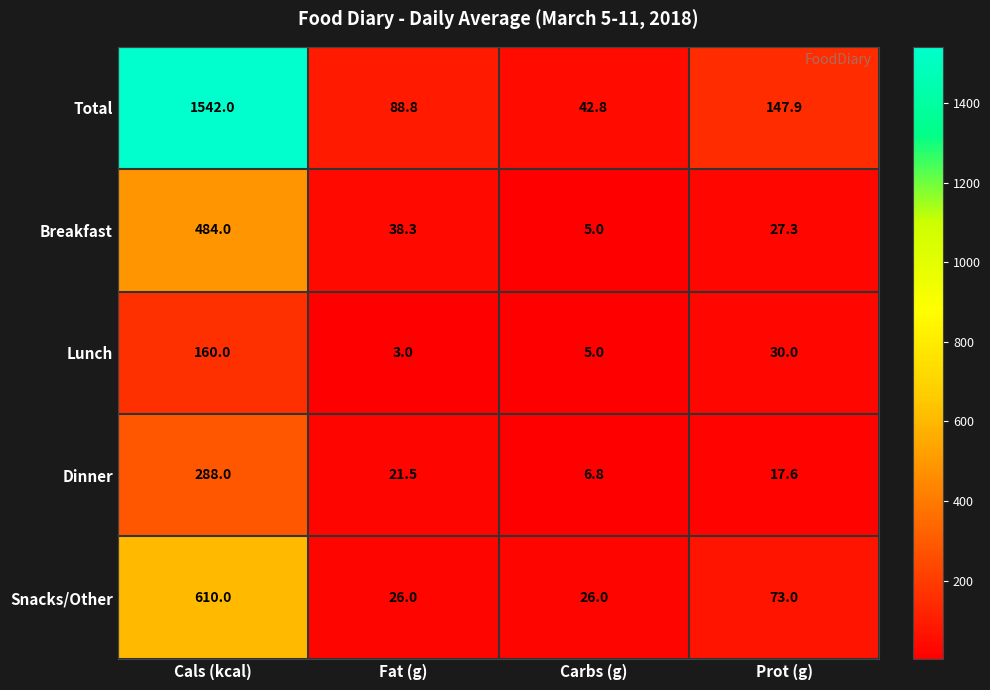

Which series has the largest total across all categories?

Total